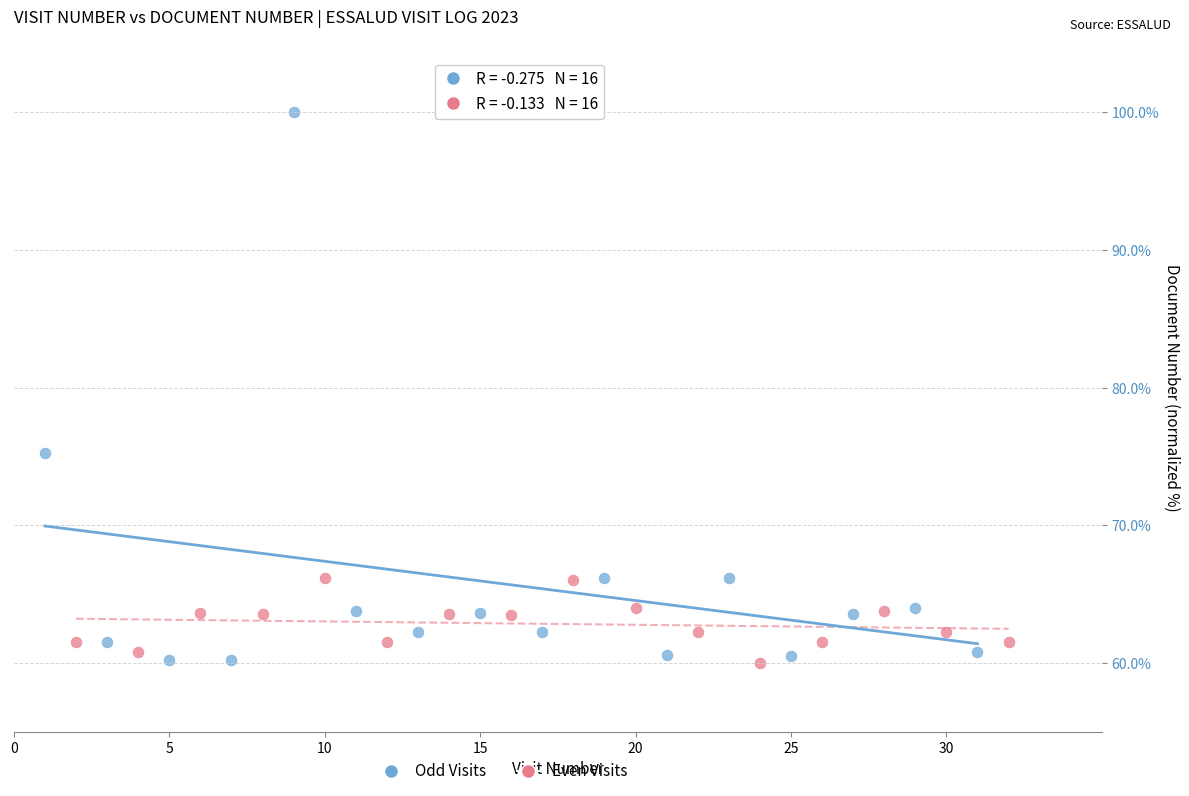

Which series has the widest spread of Y values?

Odd Visits